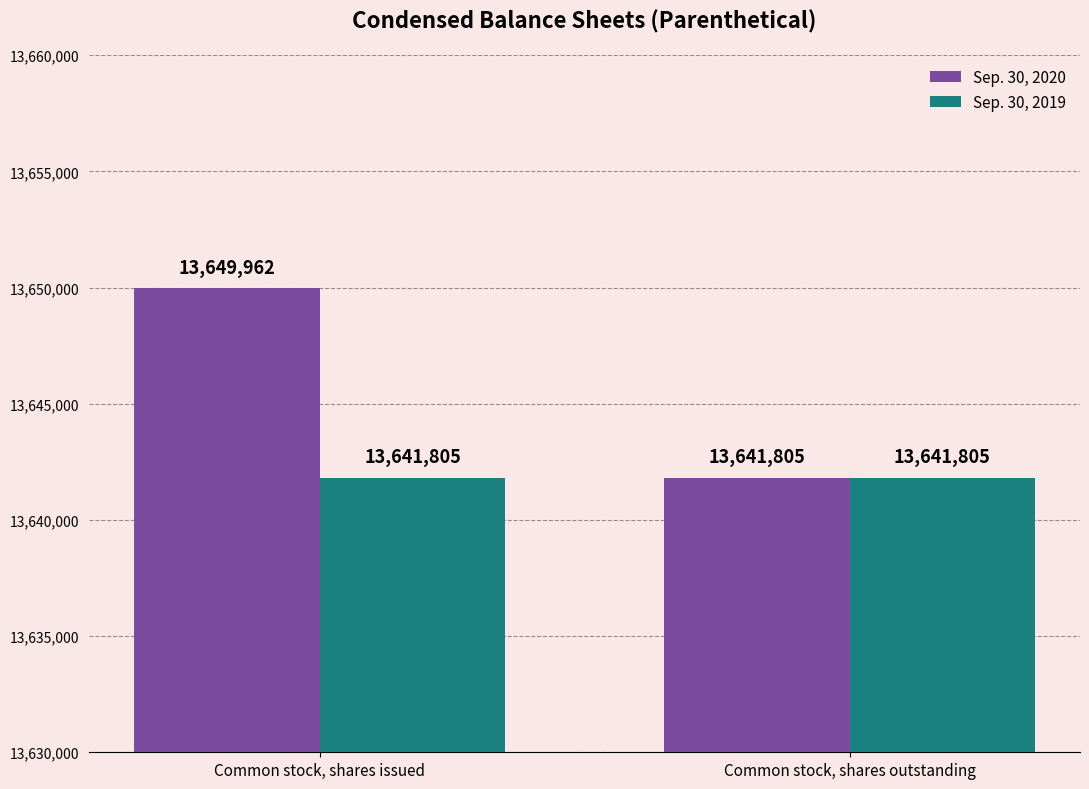

Which series has the largest total across all categories?

Sep. 30, 2020